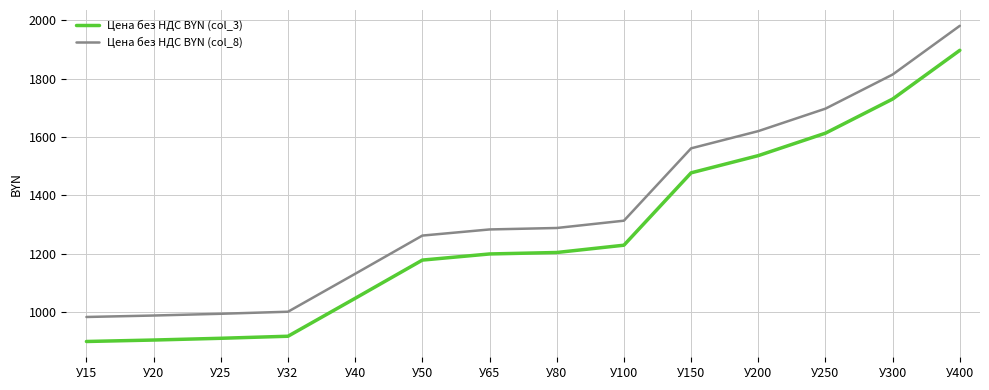

How many series are shown in this chart?

2